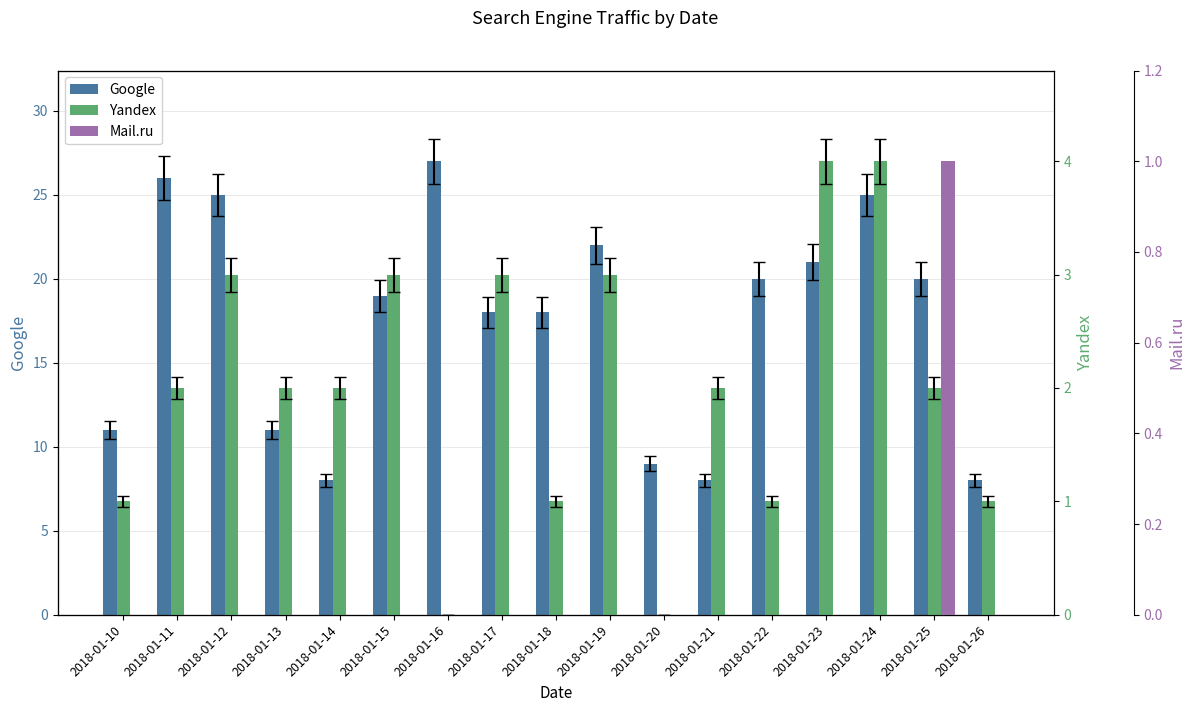

Rank the series by their maximum value, from highest to lowest.

Google, Yandex, Mail.ru